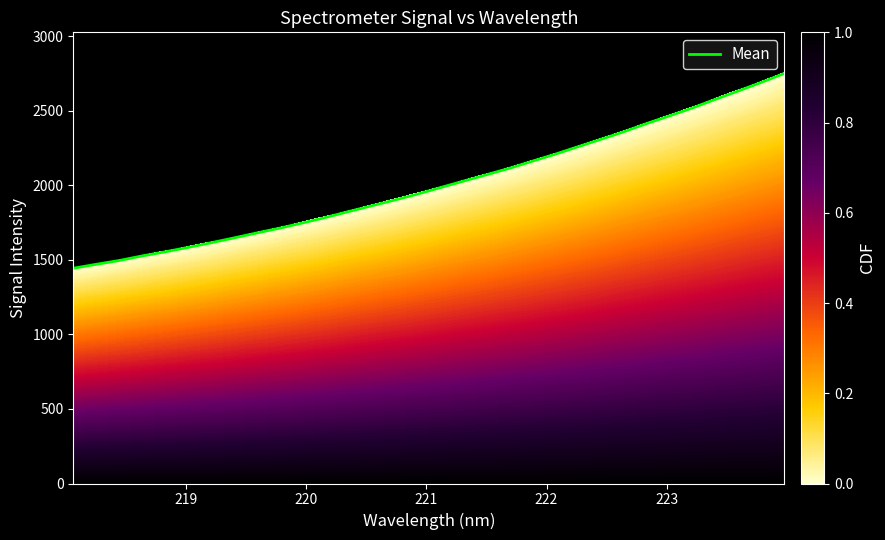

What is the maximum value shown in the chart?

2751.8